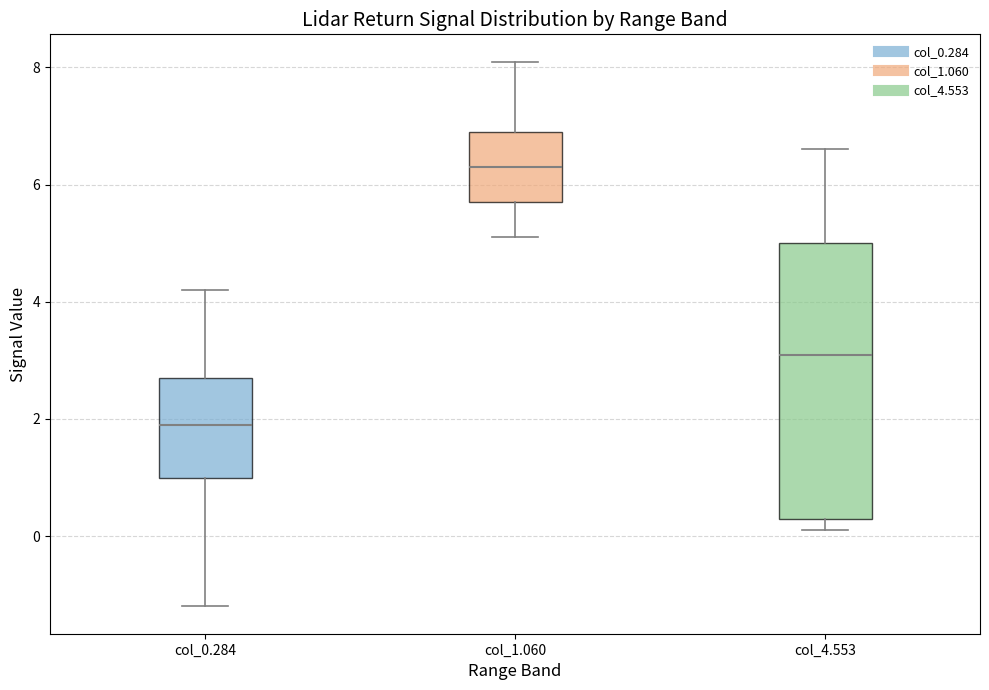

Reading left to right, read every box against the y-axis: the position of its median line, the range the box covers, and the ends of its whiskers. The values are not printed on the chart, so give them approximately, as read against the axis.

col_0.284: median 2.0, box 1.0 to 2.8, whiskers -1.2 to 4.2
col_1.060: median 6.4, box 5.8 to 7.0, whiskers 5.2 to 8.2
col_4.553: median 3.2, box 0.4 to 5.0, whiskers 0.2 to 6.6